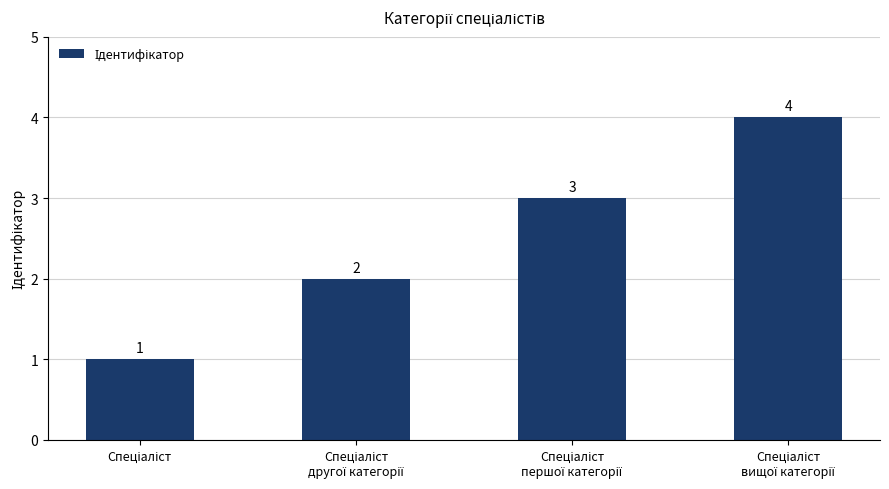

What is the greatest value displayed?

4